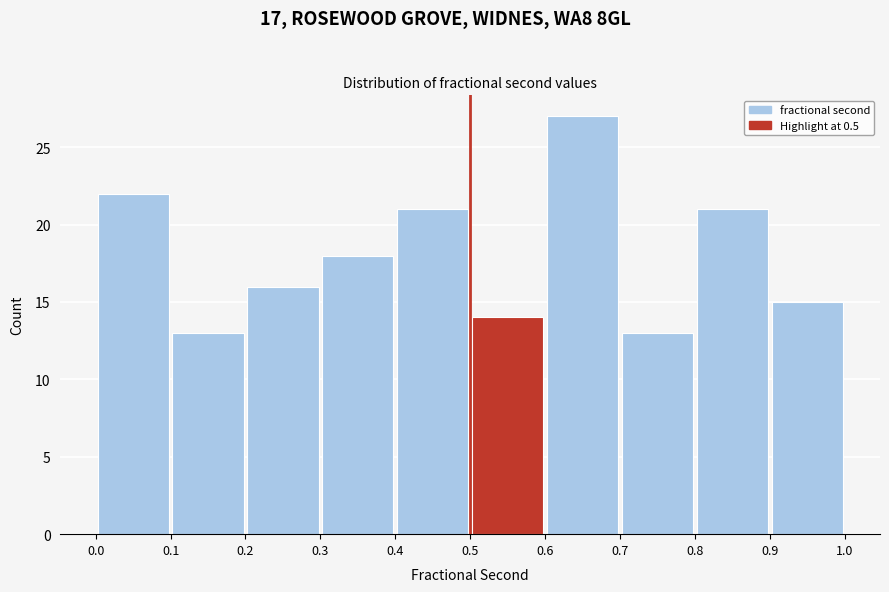

How tall is the bar that spans 0.6 to 0.7 on the x-axis? The values are not printed on the chart, so give them approximately, as read against the axis.

27